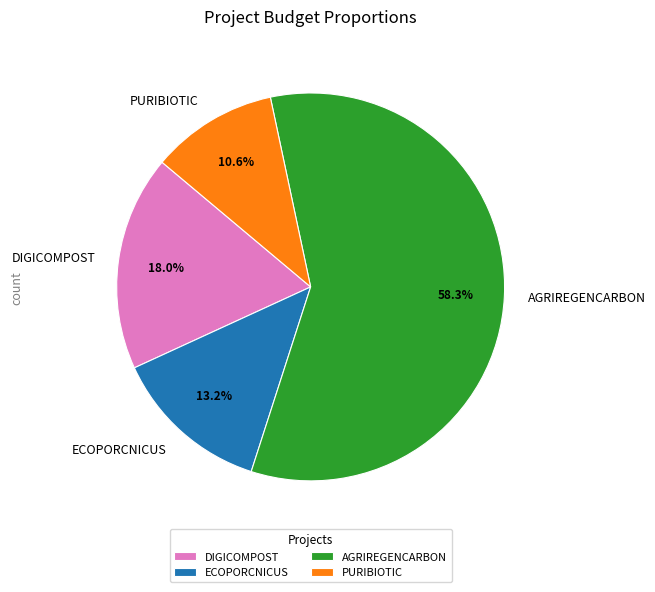

Do ECOPORCNICUS and AGRIREGENCARBON together represent more than half of the pie?

Yes